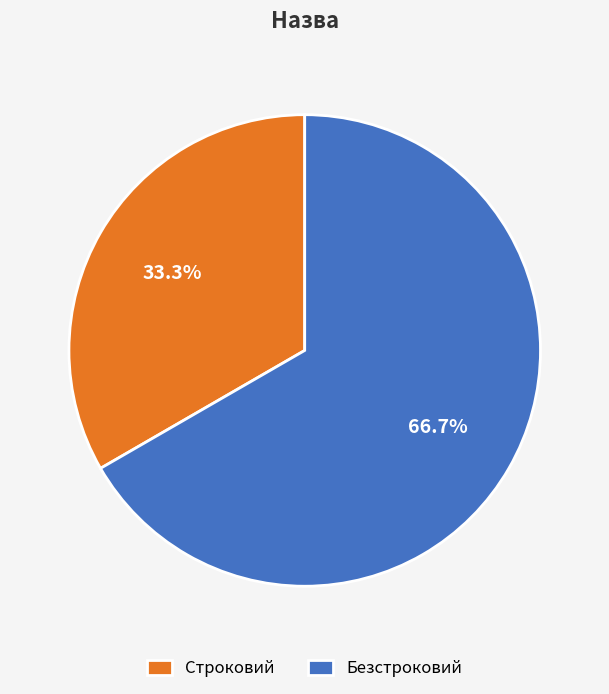

What percentage is the Безстроковий slice, to the nearest percent?

67%